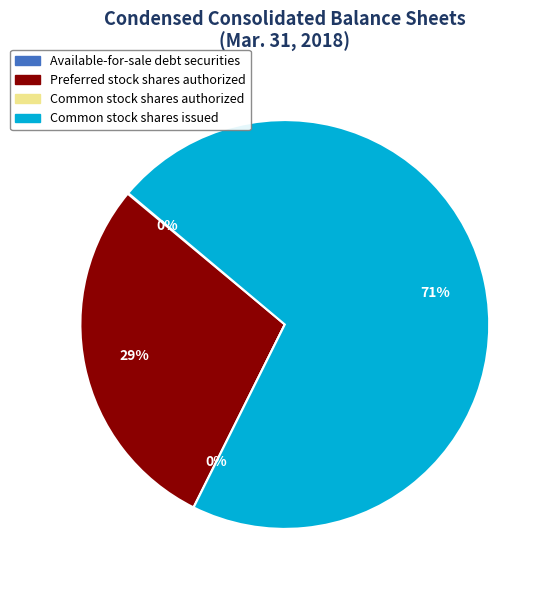

Combined, what portion of the pie is Preferred stock shares authorized and Common stock shares issued?

99.9%